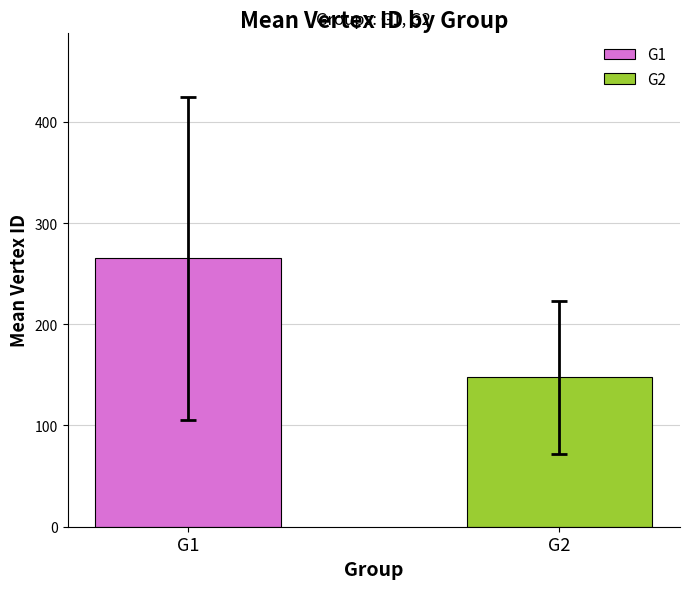

Are the bars horizontal?

No